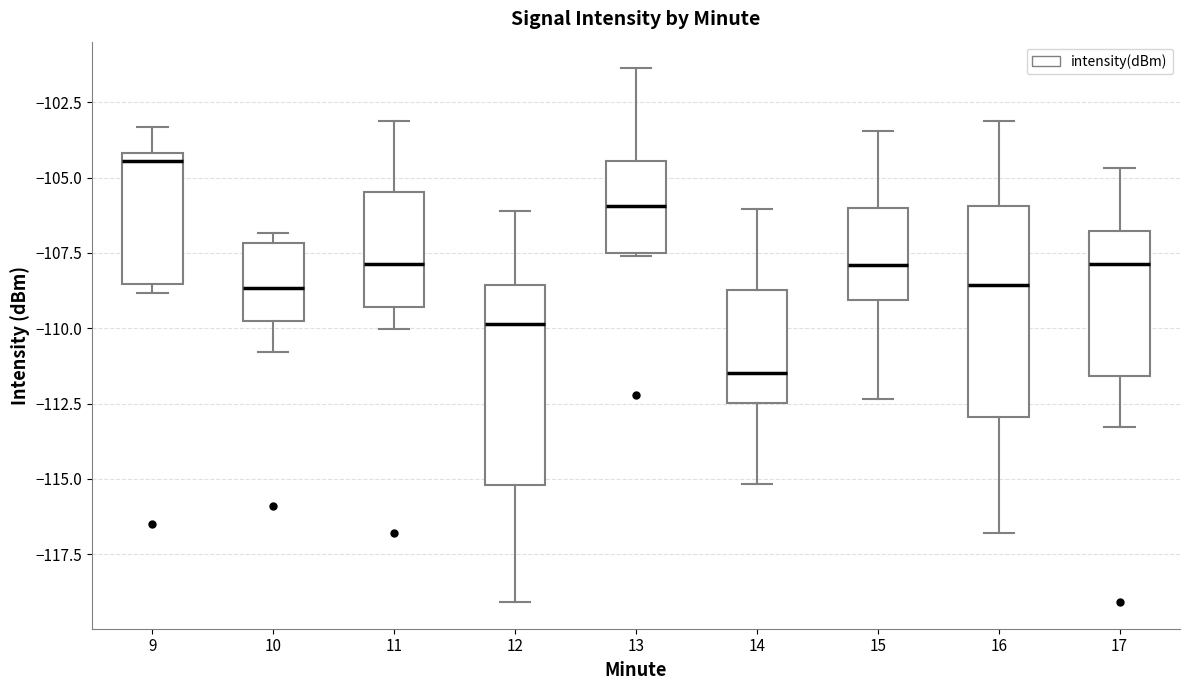

Reading left to right, read every box against the y-axis: the position of its median line, the range the box covers, and the ends of its whiskers. The values are not printed on the chart, so give them approximately, as read against the axis.

9: median -104.5, box -108.5 to -104.0, whiskers -109.0 to -103.5
10: median -108.5, box -110.0 to -107.0, whiskers -111.0 to -107.0 (just above the box's upper edge)
11: median -108.0, box -109.5 to -105.5, whiskers -110.0 to -103.0
12: median -110.0, box -115.0 to -108.5, whiskers -119.0 to -106.0
13: median -106.0, box -107.5 to -104.5, whiskers -107.5 to -101.5
14: median -111.5, box -112.5 to -108.5, whiskers -115.0 to -106.0
15: median -108.0, box -109.0 to -106.0, whiskers -112.5 to -103.5
16: median -108.5, box -113.0 to -106.0, whiskers -117.0 to -103.0
17: median -108.0, box -111.5 to -107.0, whiskers -113.5 to -104.5